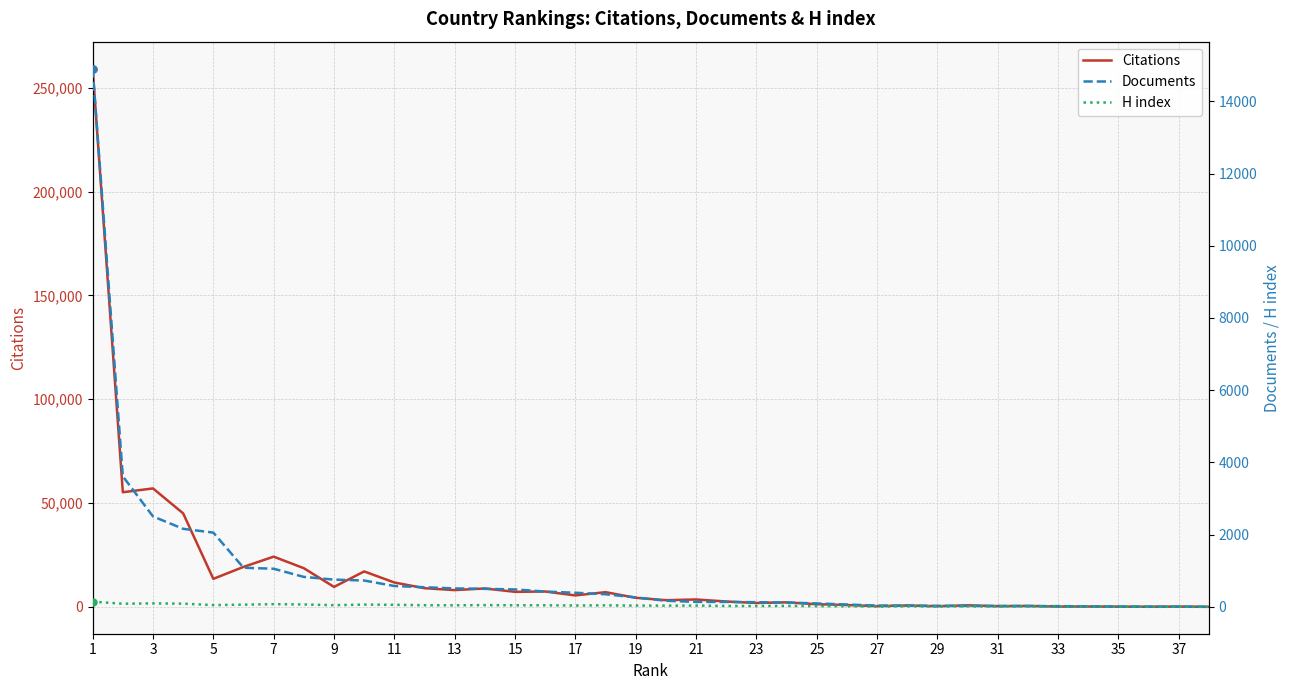

True or false: Documents has a value of 9 at 35.

False